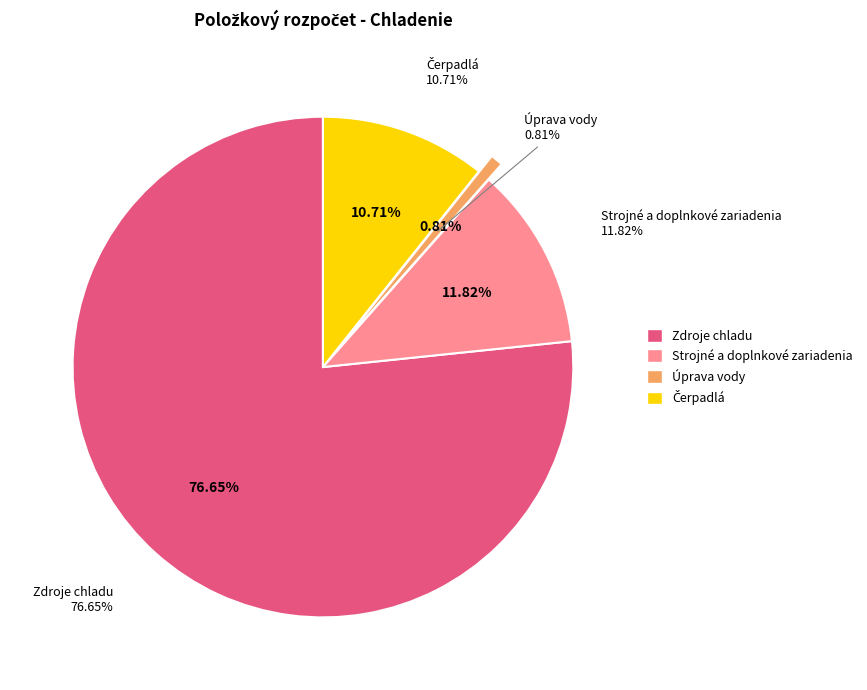

What is the change in value from Zdroje chladu to Strojné a doplnkové zariadenia?

-87855.4